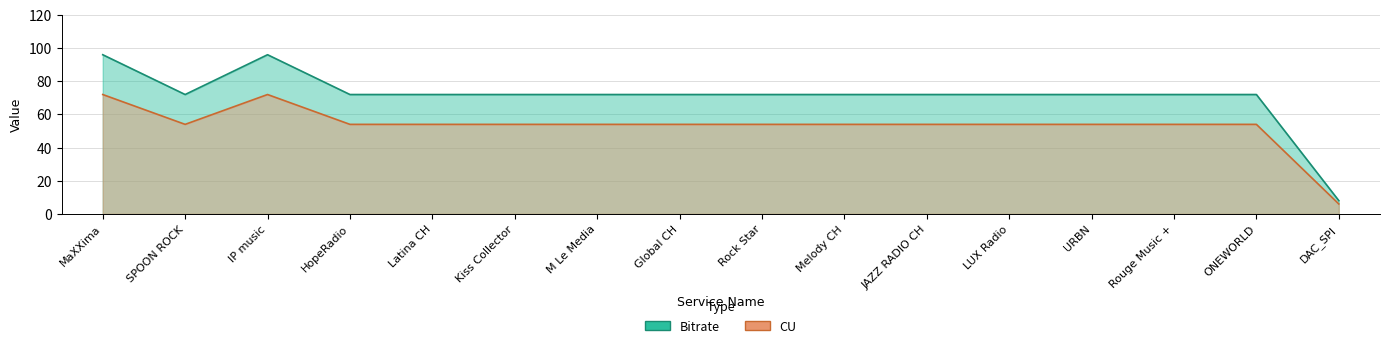

Rank the series at DAC_SPI from highest to lowest value.

Bitrate, CU